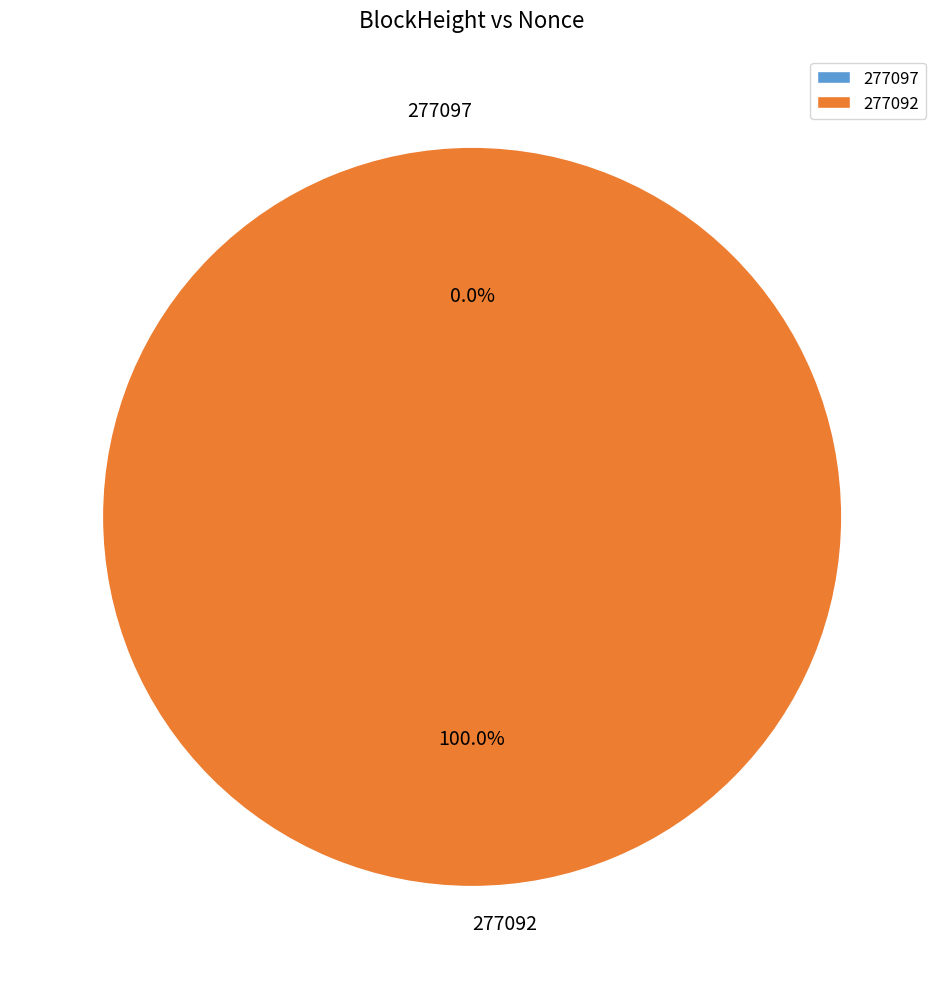

How many segments does this pie chart have?

2